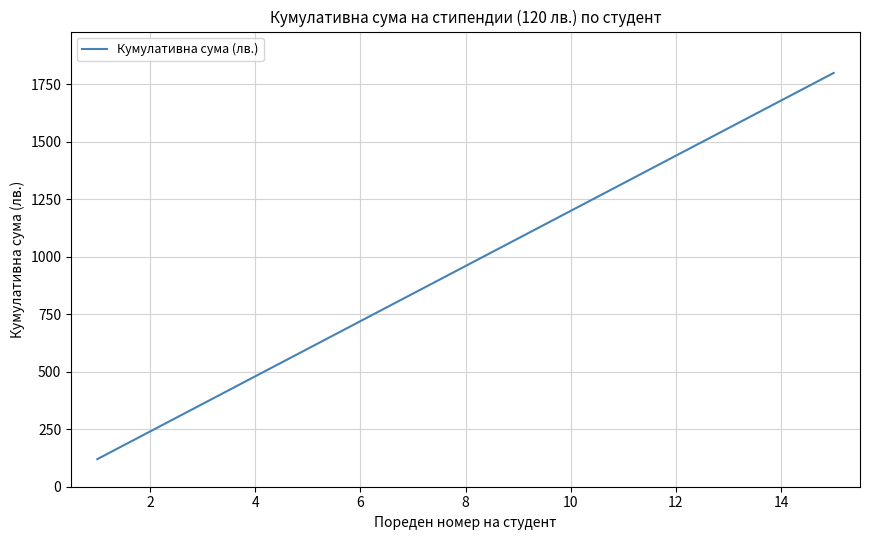

What is the difference between the maximum and minimum values?

1680